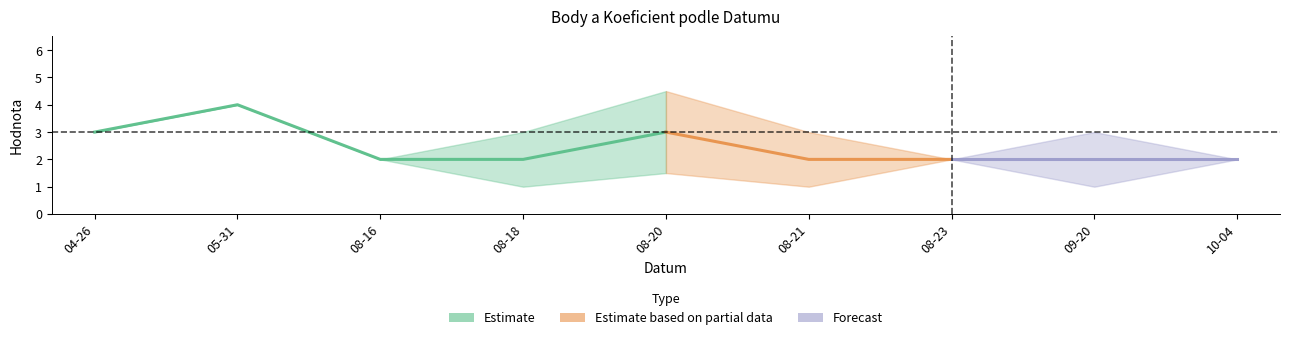

Which category has the highest value across all series?

2008-08-20